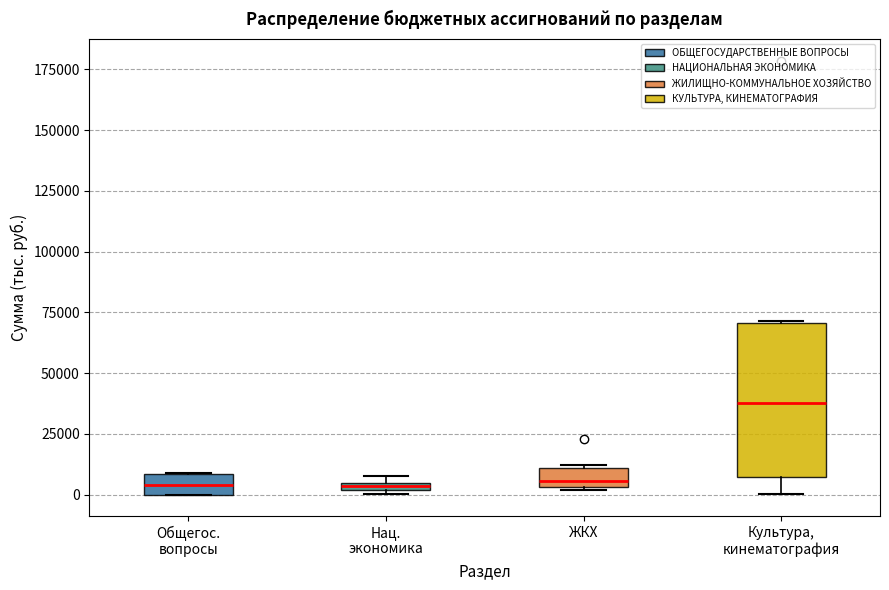

Where is the upper edge of the box for Культура, кинематография on the y-axis? The values are not printed on the chart, so give them approximately, as read against the axis.

70000